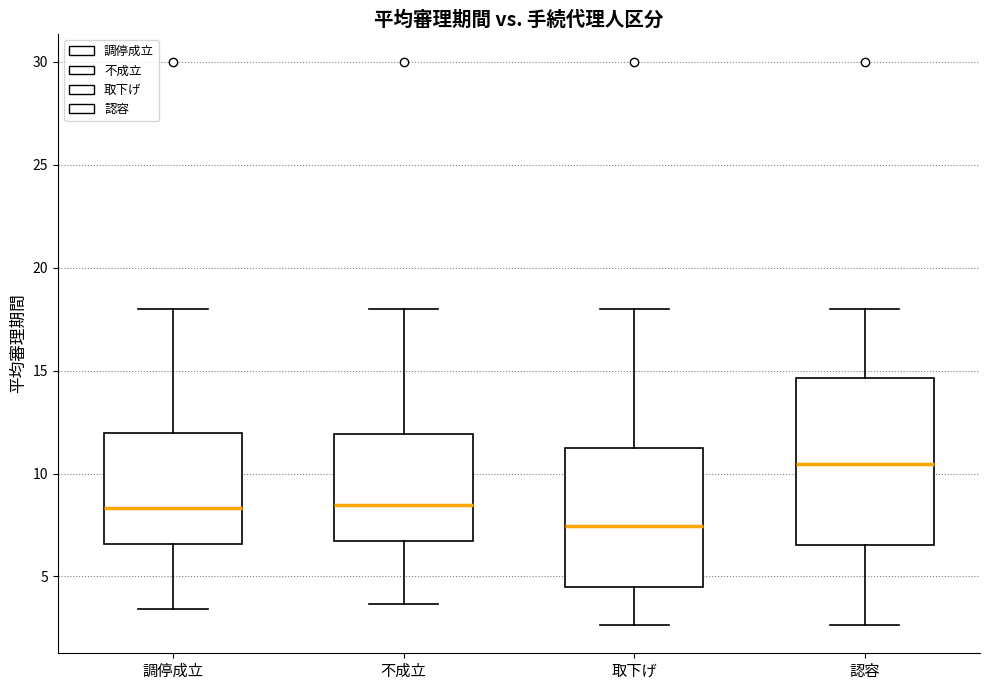

Reading left to right, transcribe this box plot: for each box, give where its median line is, the range the box spans, and where its two whiskers end, as read against the y-axis. The values are not printed on the chart, so give them approximately, as read against the axis.

調停成立: median 8.5, box 6.5 to 12.0, whiskers 3.5 to 18.0
不成立: median 8.5, box 6.5 to 12.0, whiskers 3.5 to 18.0
取下げ: median 7.5, box 4.5 to 11.5, whiskers 2.5 to 18.0
認容: median 10.5, box 6.5 to 14.5, whiskers 2.5 to 18.0